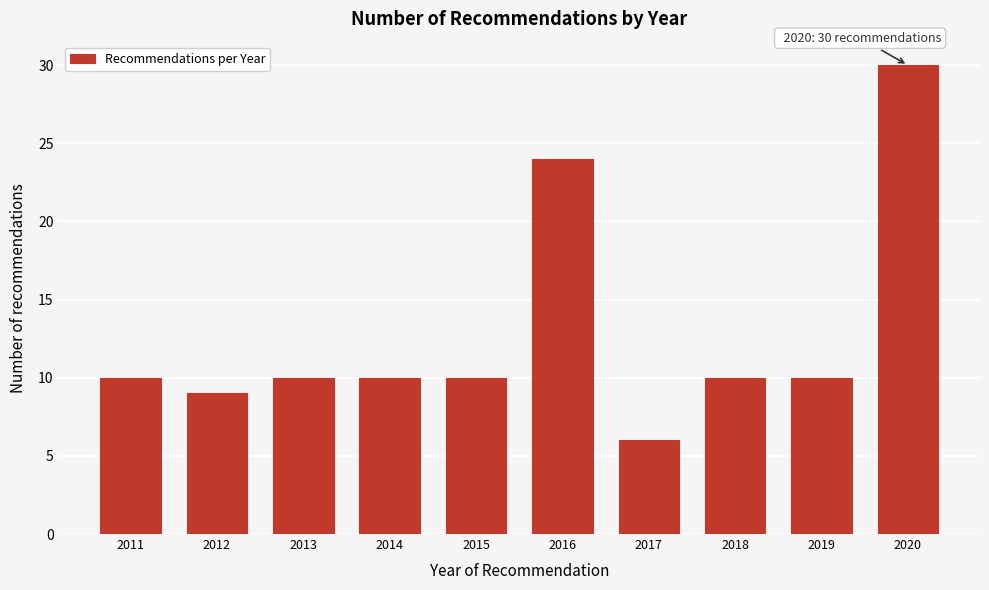

Reading right to left, what are all the values shown in this chart?

2020=30	2019=10	2018=10	2017=6	2016=24	2015=10	2014=10	2013=10	2012=9	2011=10